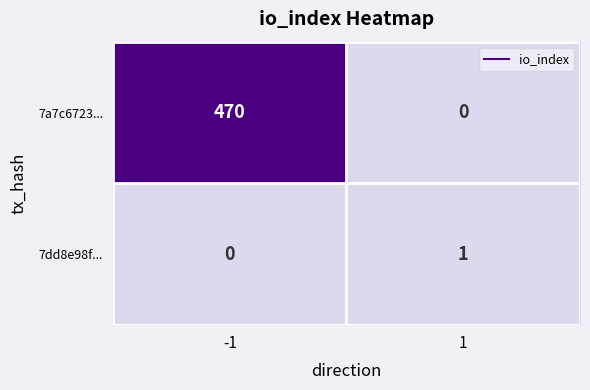

Which series has the largest total across all categories?

7a7c6723...